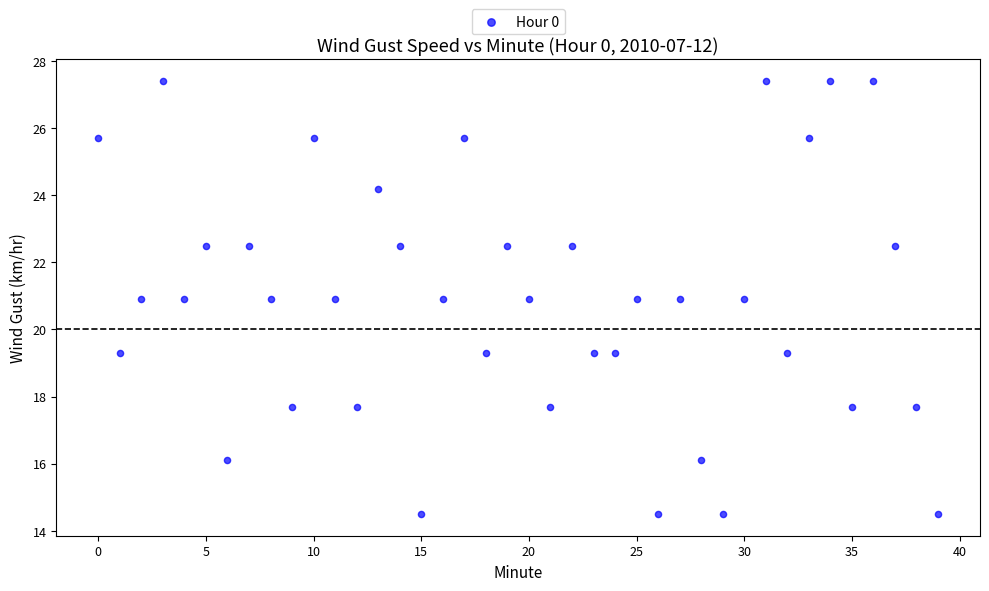

What is the range of Y values (max minus min)?

12.9